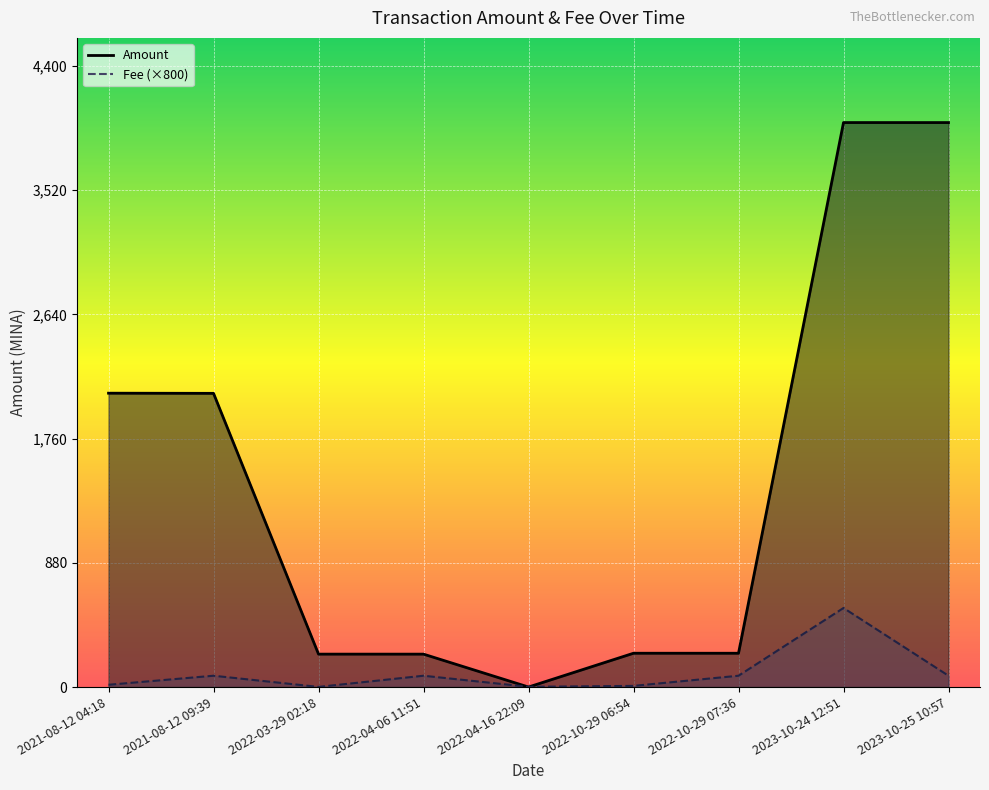

What is the label of the 2nd point from the right?

2023-10-24 12:51